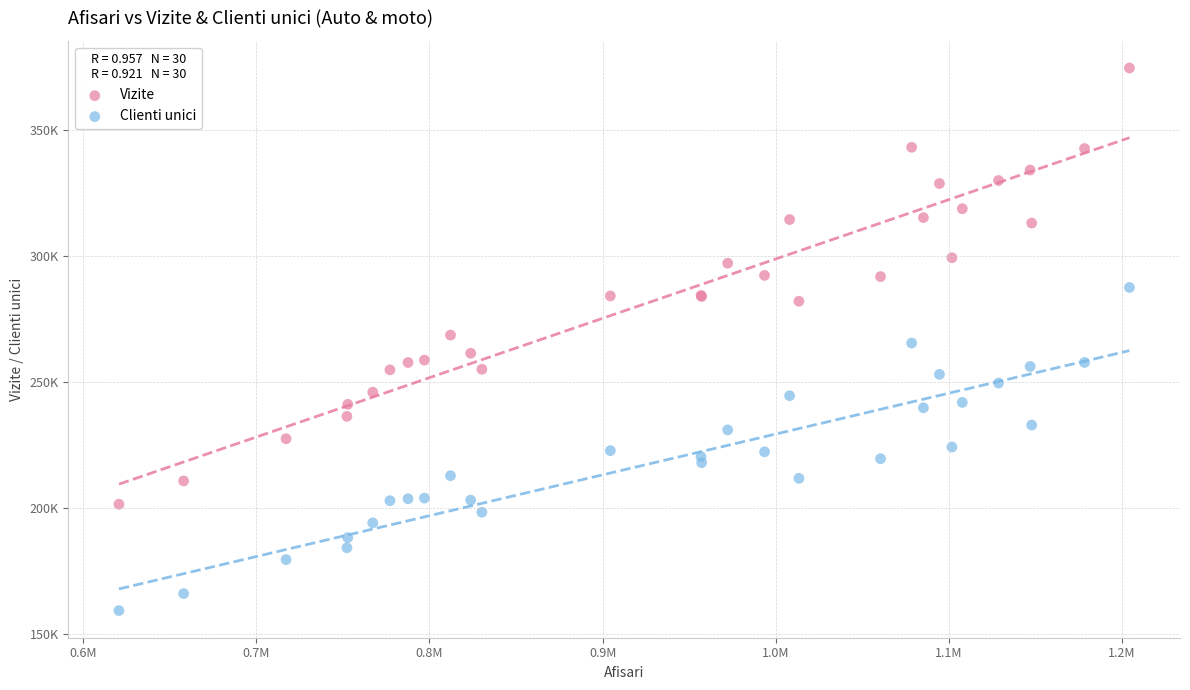

What are all the series names shown in the legend?

Vizite, Clienti unici